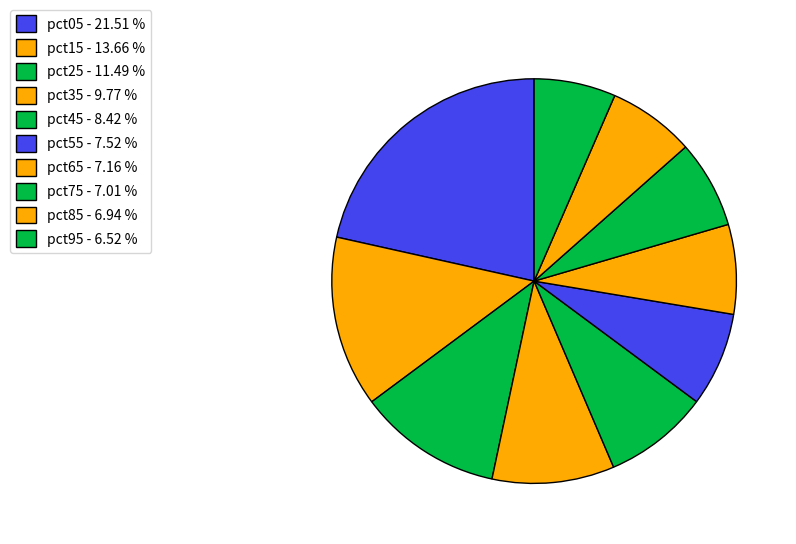

Which category has the smallest portion of the pie?

pct95